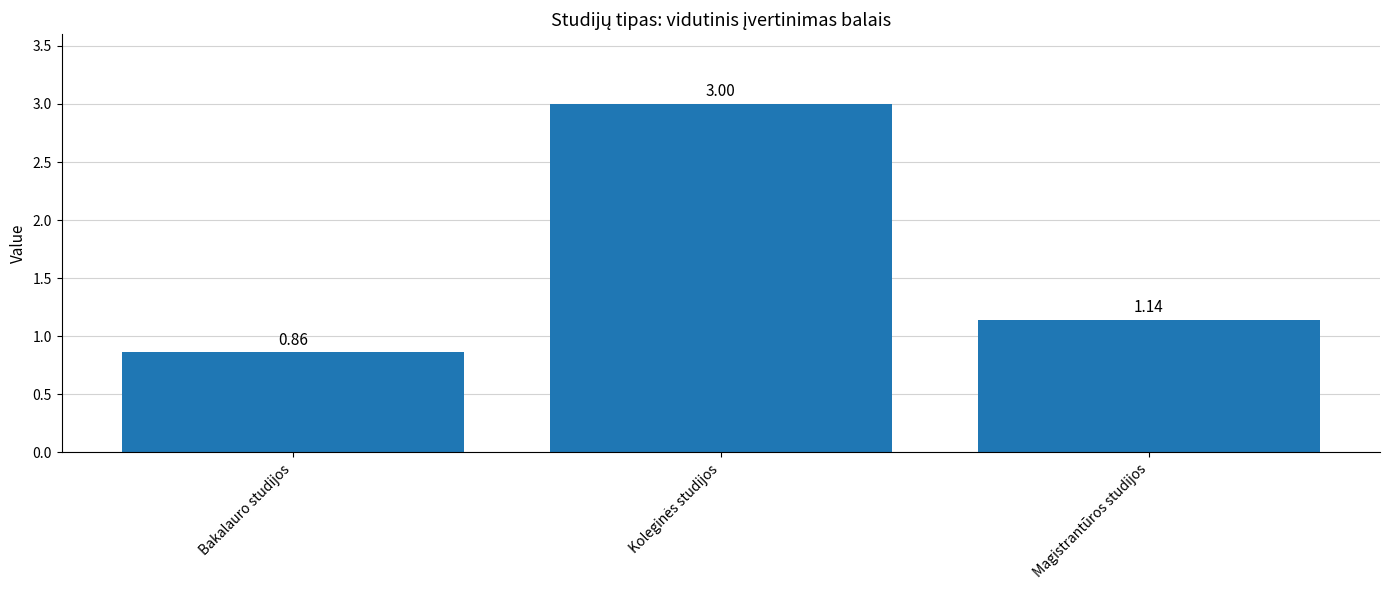

True or false: the data shows 2.0 at Magistrantūros studijos.

False